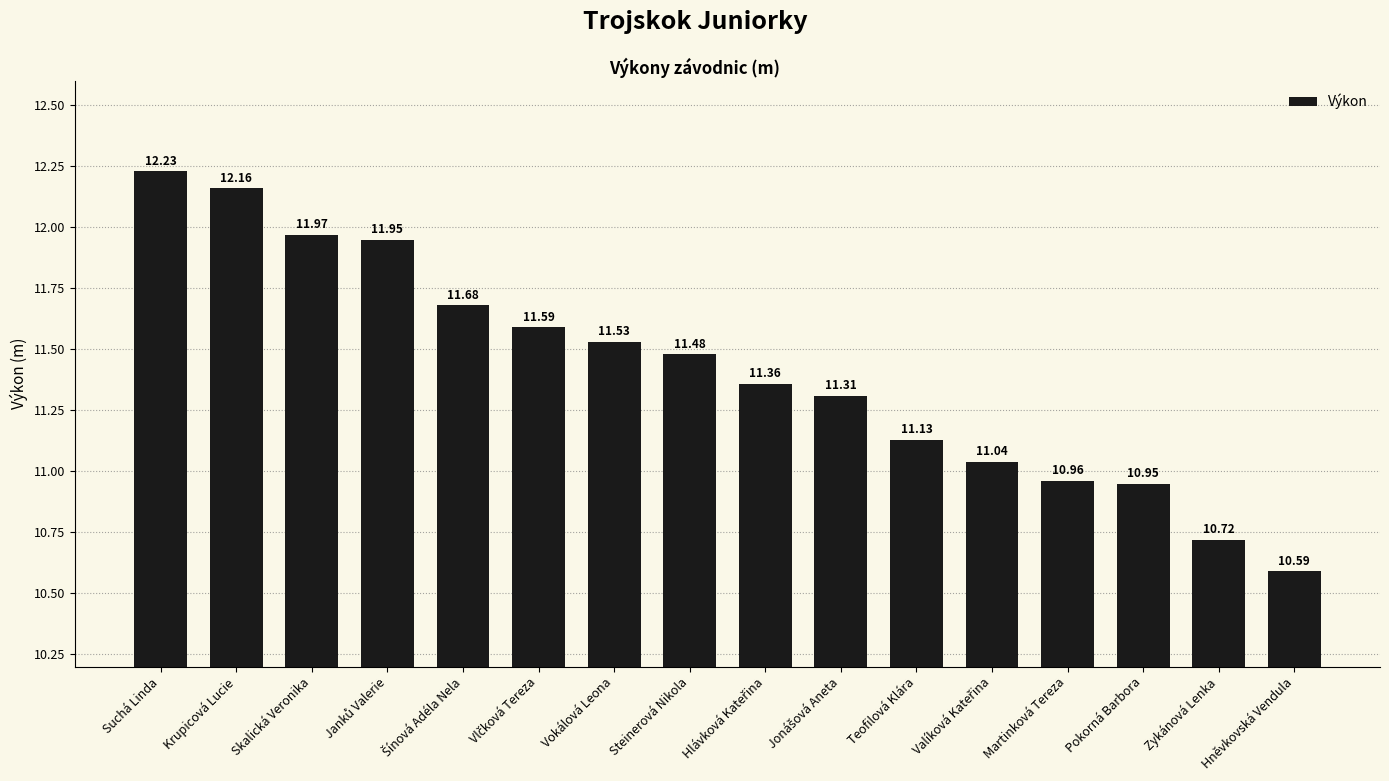

What is the label of the 2nd bar from the left?

Krupicová Lucie